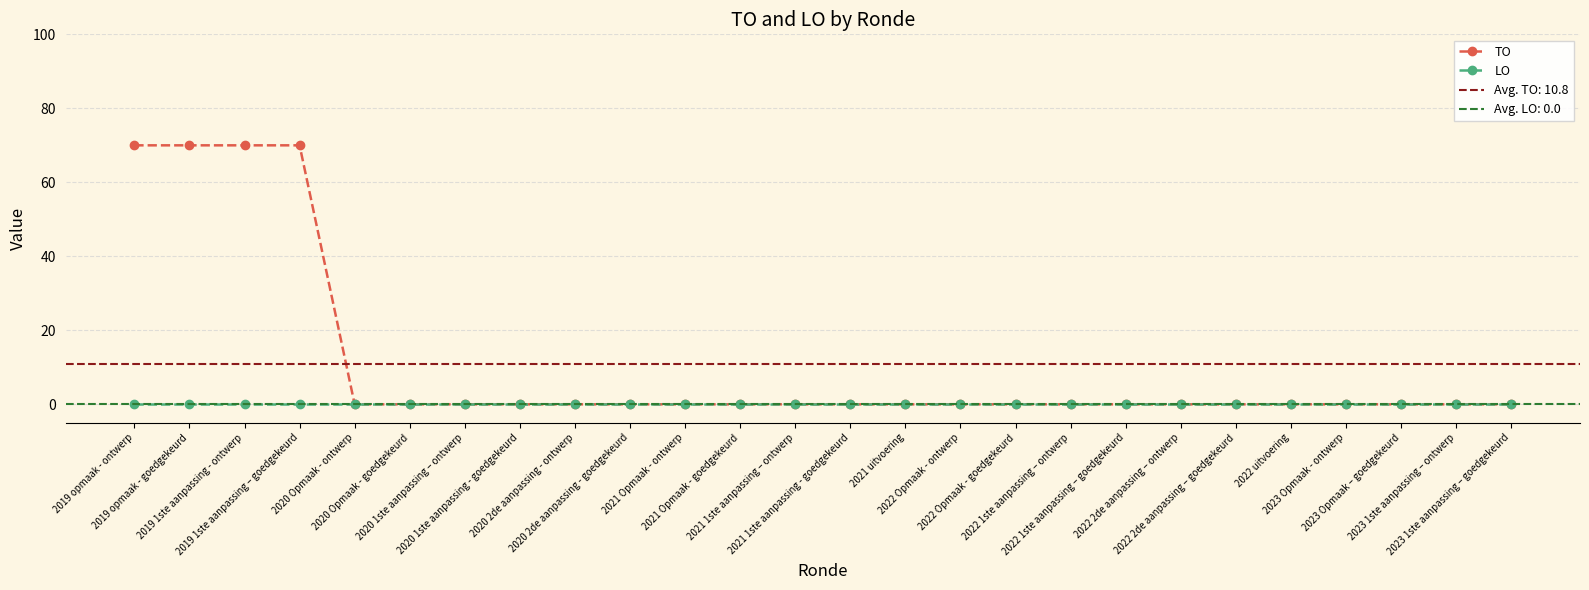

What position from the left is 2019 1ste aanpassing - ontwerp?

3